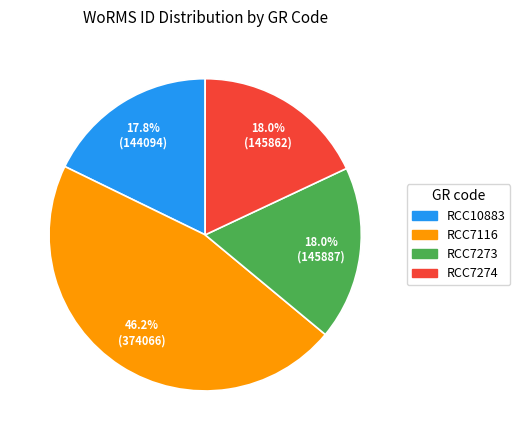

What percentage is the RCC10883 slice, to the nearest percent?

18%